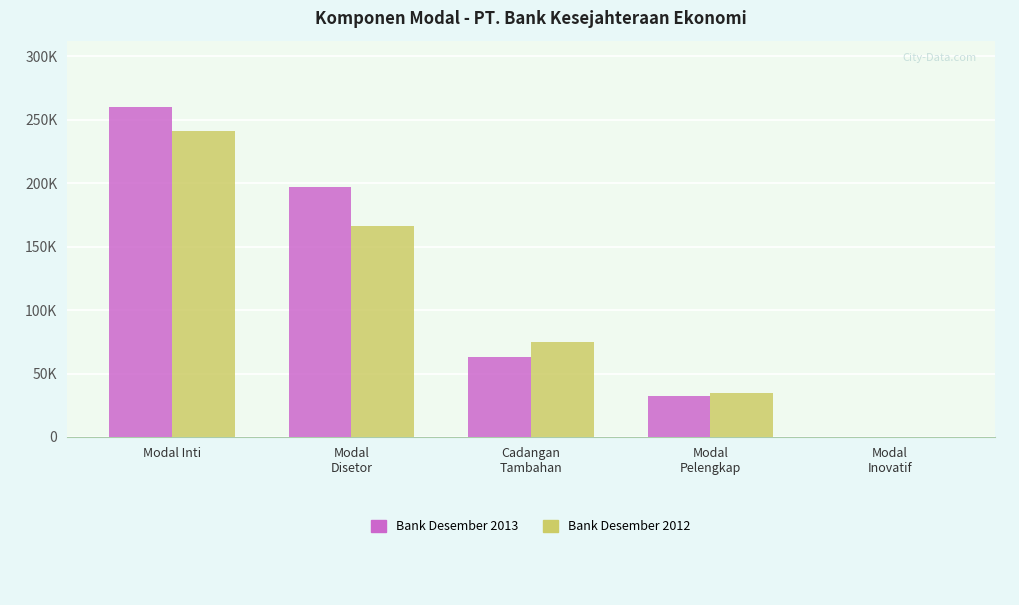

Does the chart contain stacked bars?

No